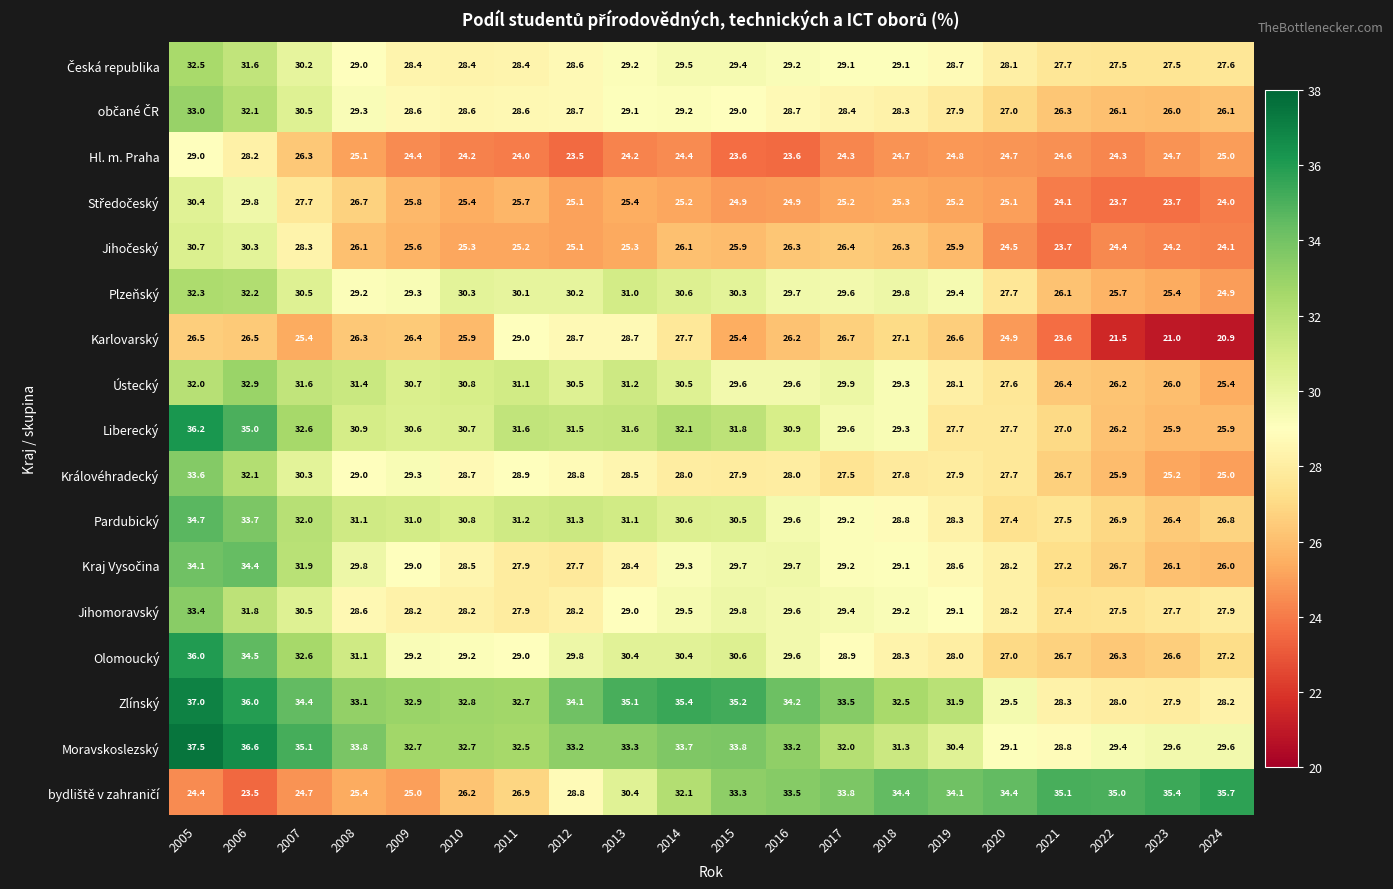

The Liberecký series shows 48.5 at 2012. True or false?

False